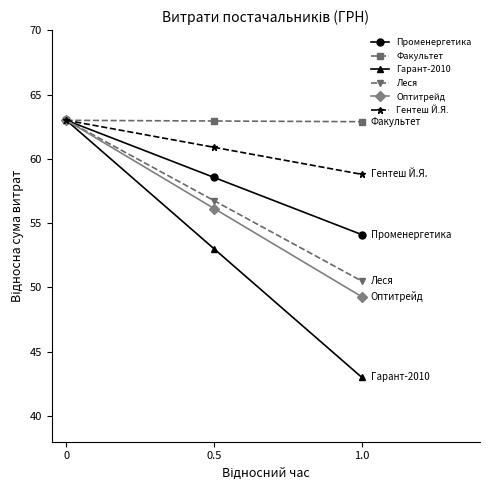

The Гентеш Й.Я. series shows 63.0 at 0. True or false?

True